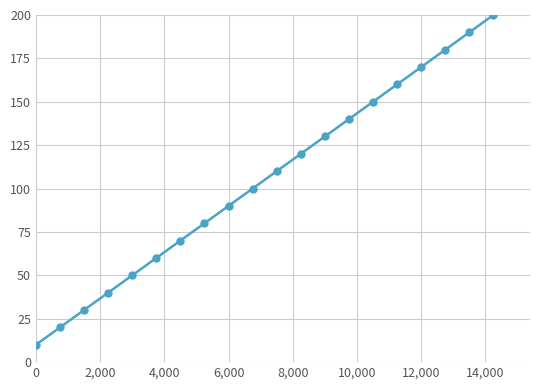

True or false: there are more than 0 points higher than both neighbors.

False